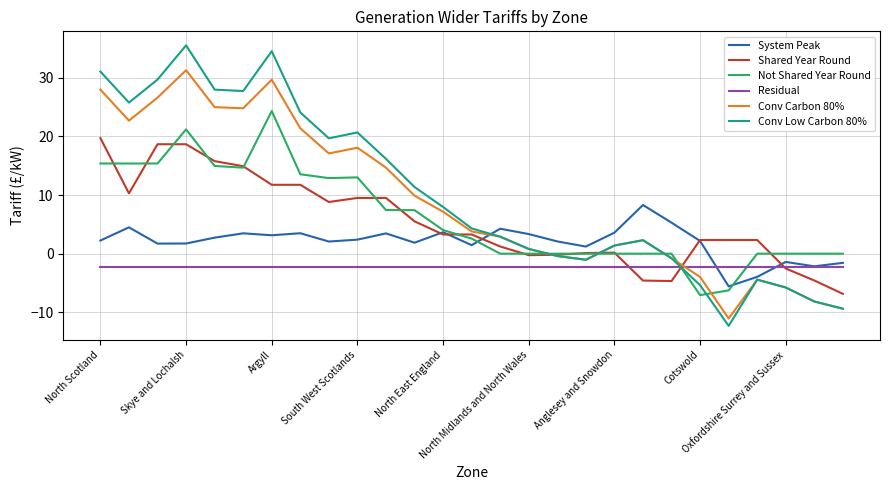

What is the maximum value for Not Shared Year Round?

24.3